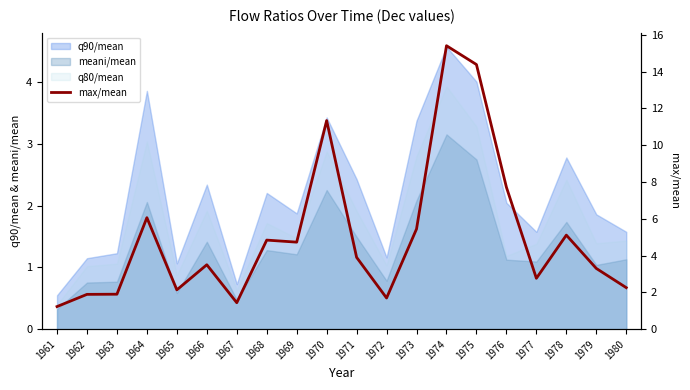

Where does the data first go above 3?

1964